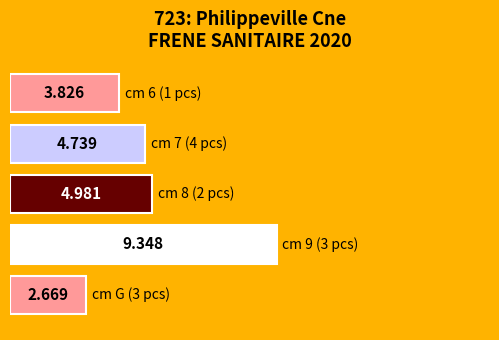

The value at 6 is 1.7. True or false?

False